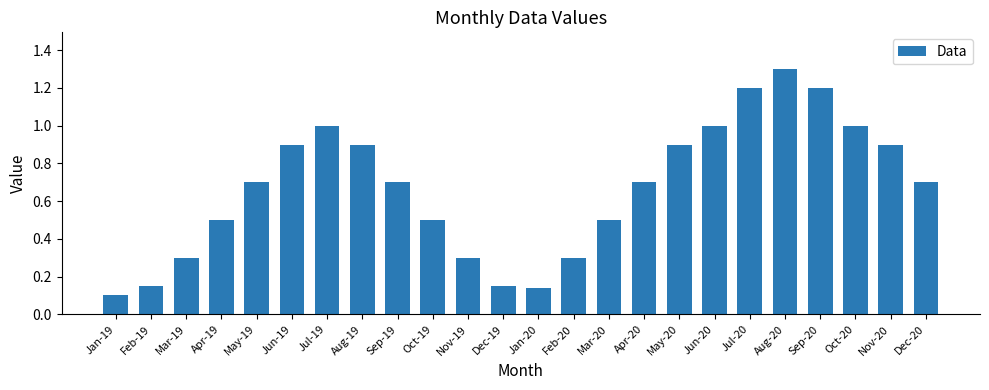

At which category does the chart reach its peak across all series?

Aug-20